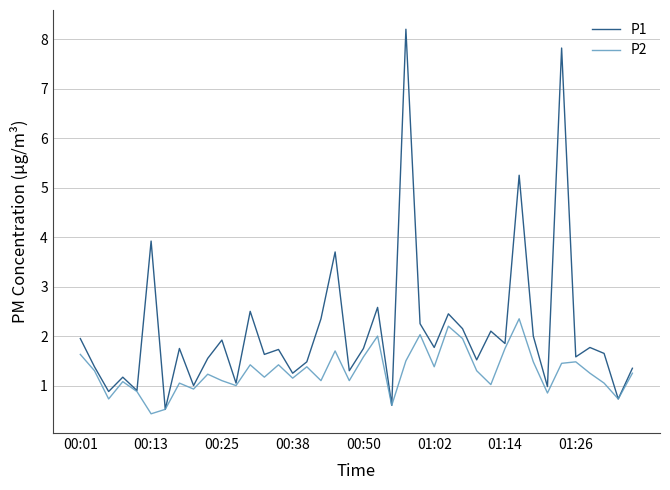

What is the lowest value of the P2 series?

0.4